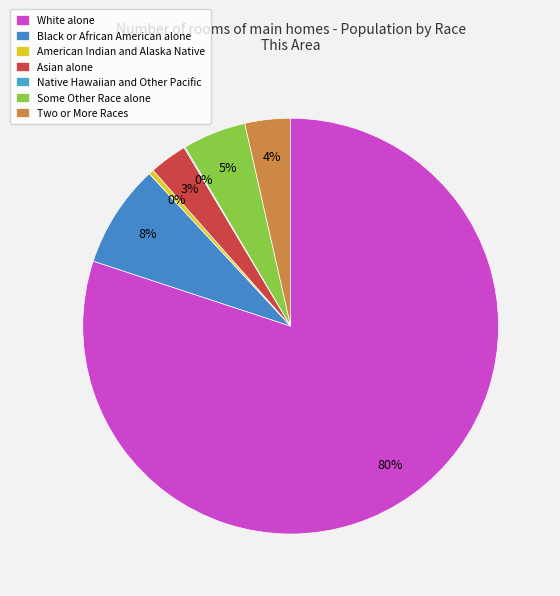

Rank the categories by value from highest to lowest.

White alone, Black or African American alone, Some Other Race alone, Two or More Races, Asian alone, American Indian and Alaska Native, Native Hawaiian and Other Pacific